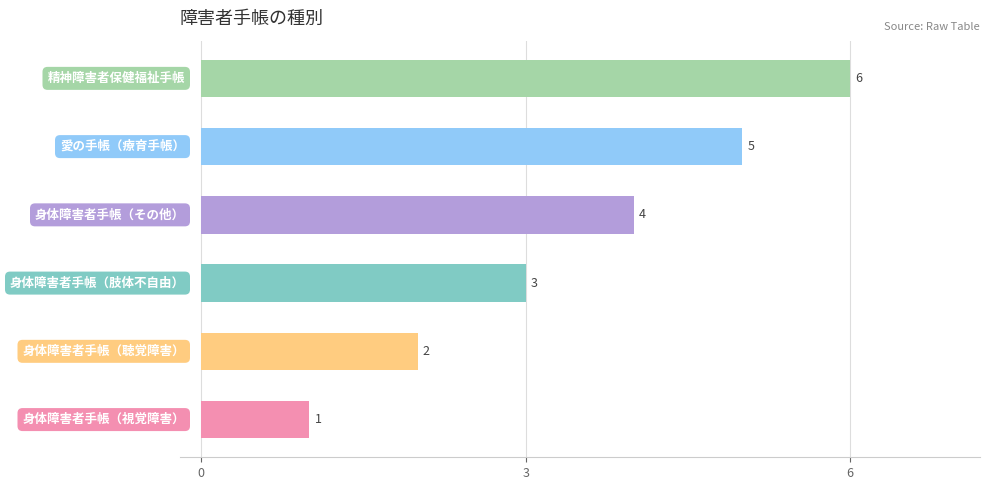

What is the average value?

4